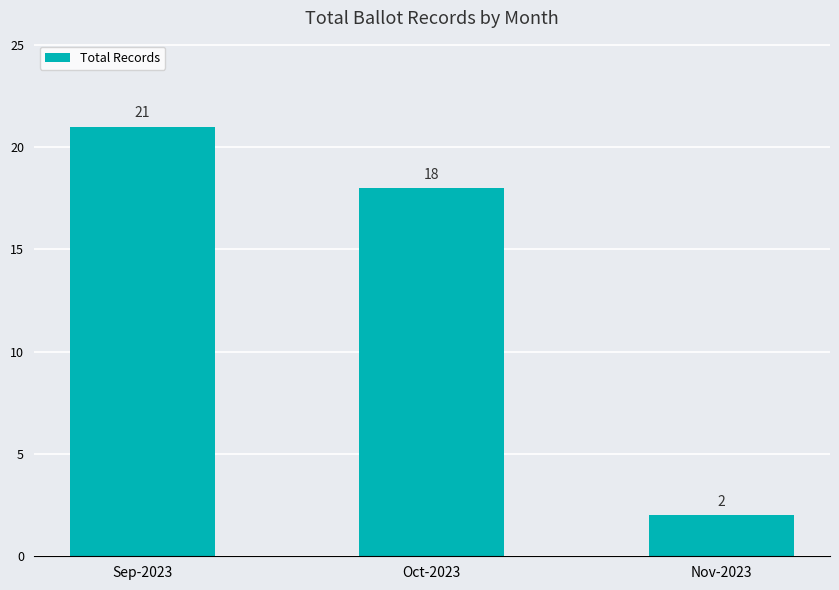

The chart shows a value of 18 at Oct-2023. True or false?

True